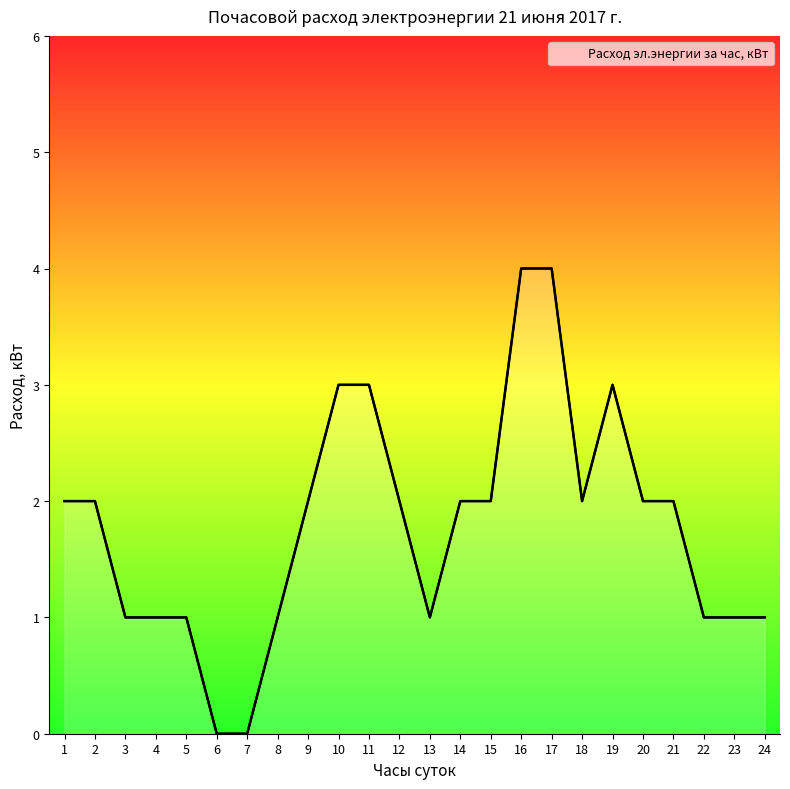

What is the change in value from 7 to 17?

+4